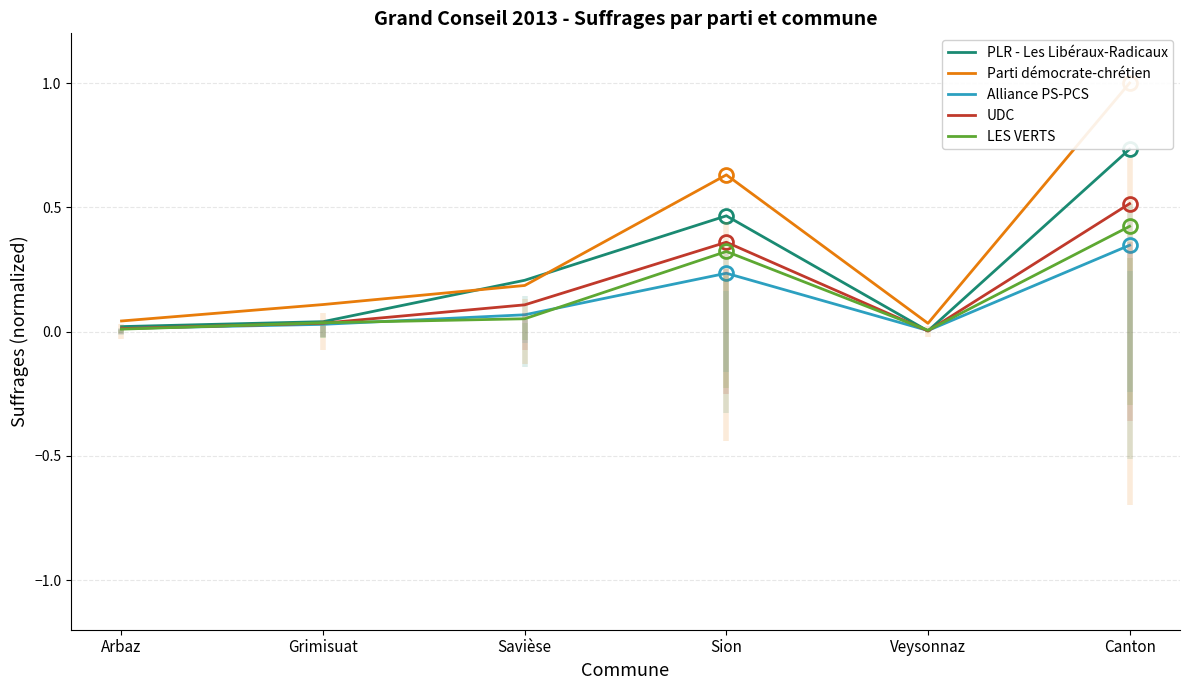

What is the value of the PLR - Les Libéraux-Radicaux point at the 6th from the left?

0.7